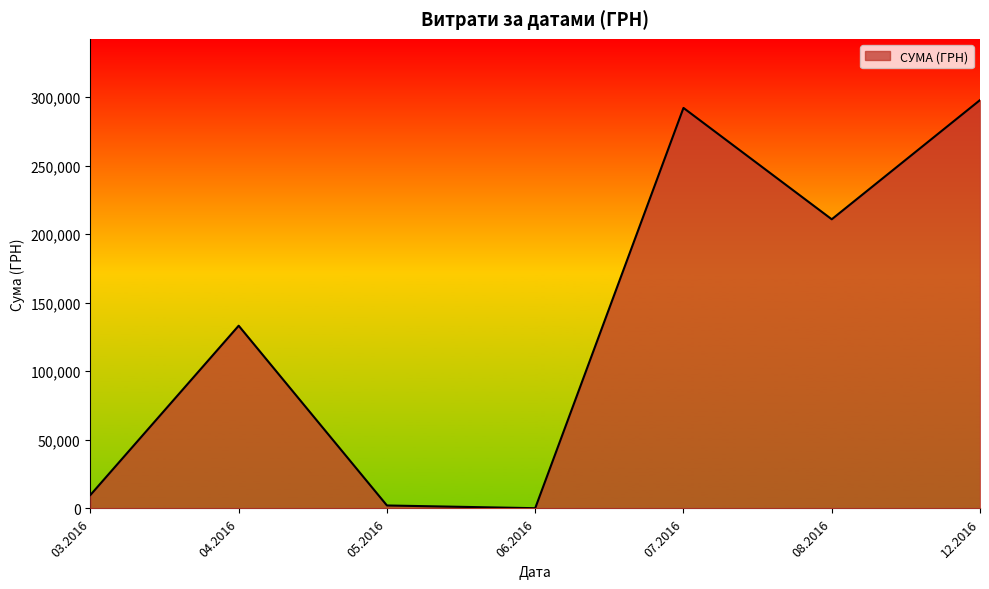

Reading left to right, transcribe all the data shown in this chart.

9810.9	133240.0	2168.8	180.0	292040.7	210845.1	297743.9